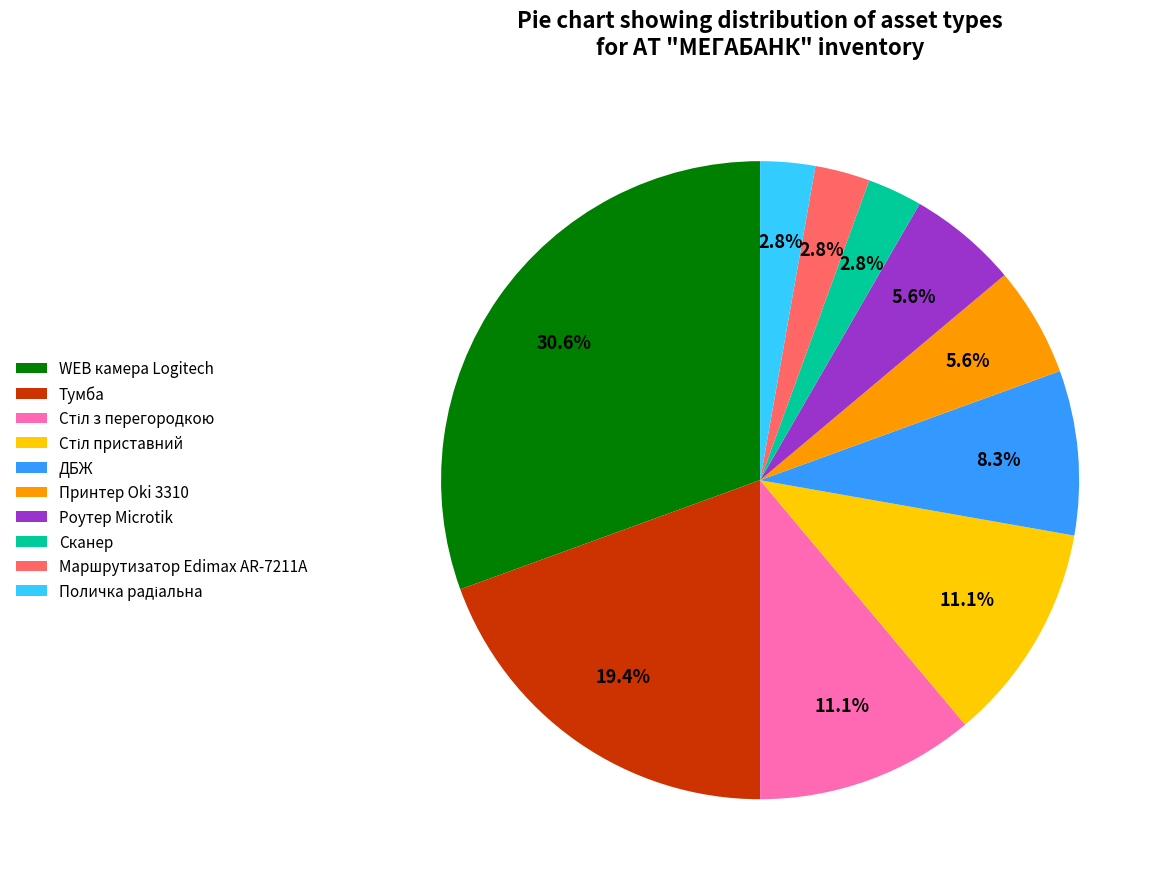

Does WEB камера Logitech account for over 50% of the chart?

No